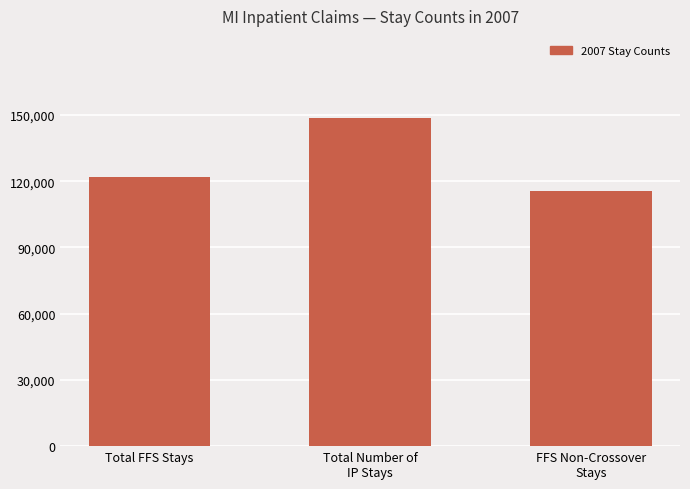

Reading left to right, list all the values displayed in this chart.

122054	148671	115740